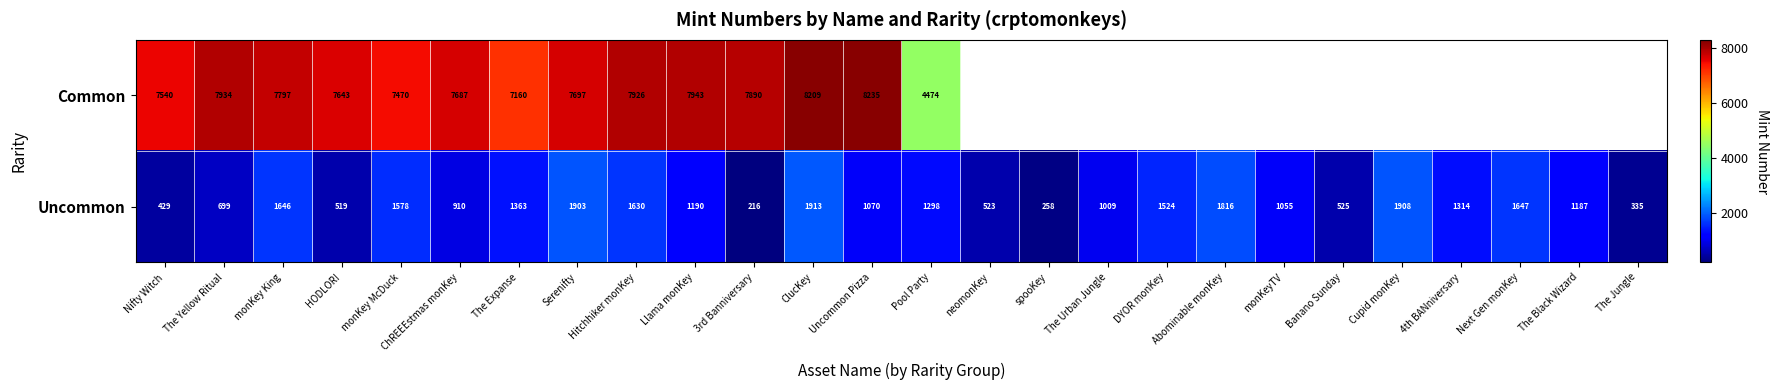

Is it true that Uncommon equals 1578 at monKey McDuck?

True